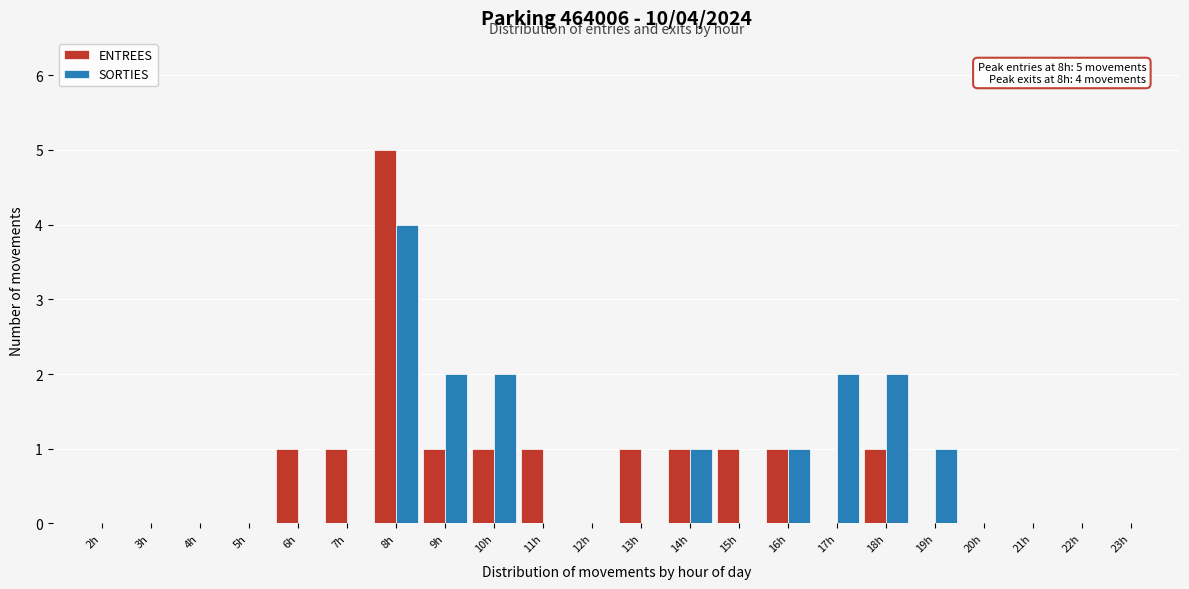

What is the maximum value shown in the chart?

5